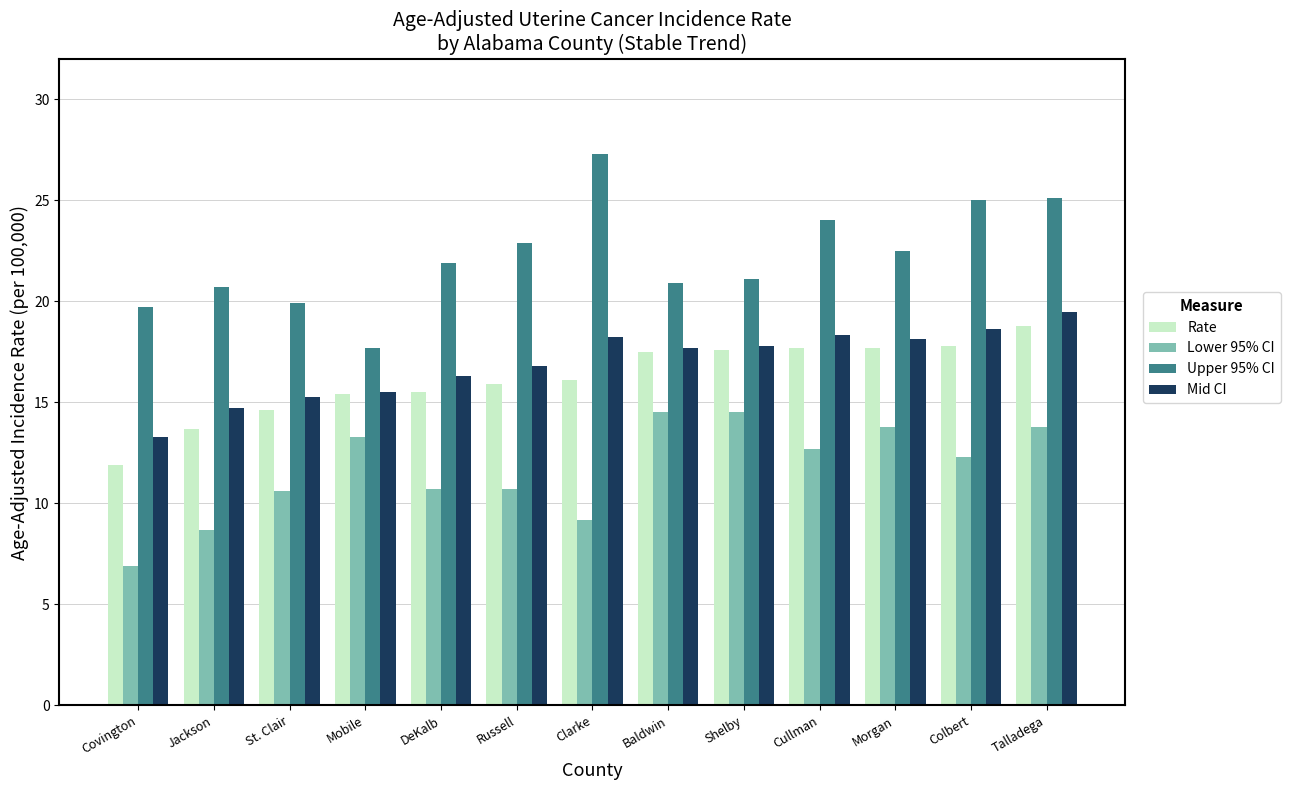

True or false: Upper 95% CI has a value of 13.4 at Jackson.

False